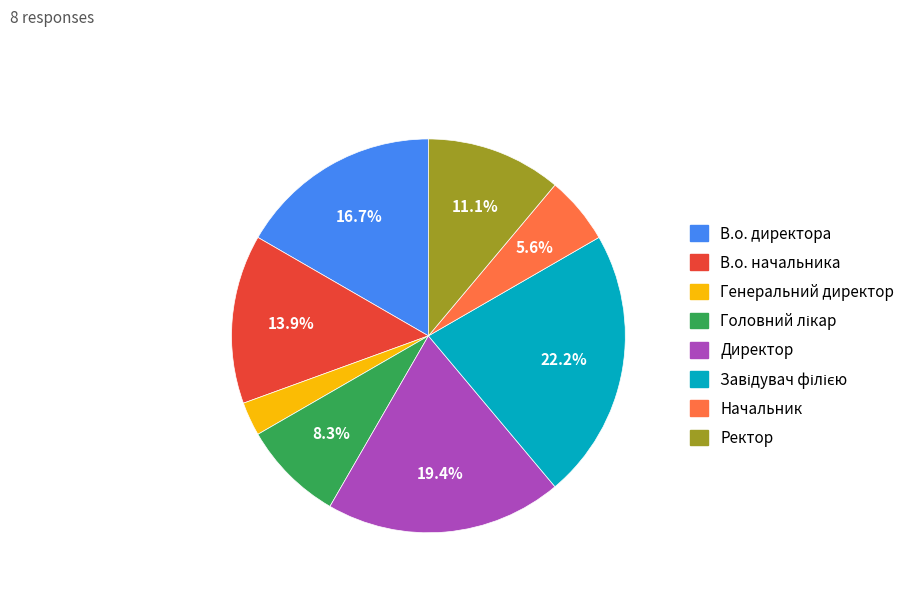

Between В.о. директора and Ректор, which is larger?

В.о. директора